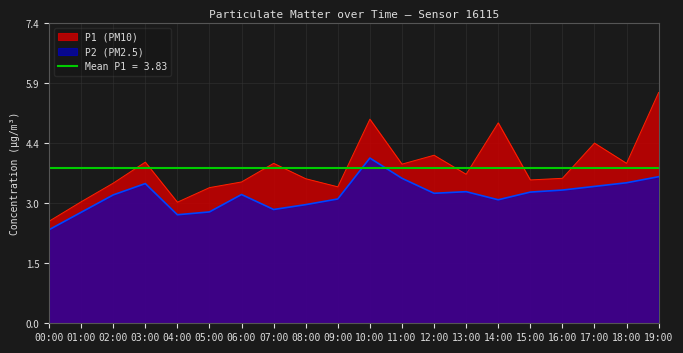

The P1 (PM10) series shows 3.4 at 19:00. True or false?

False